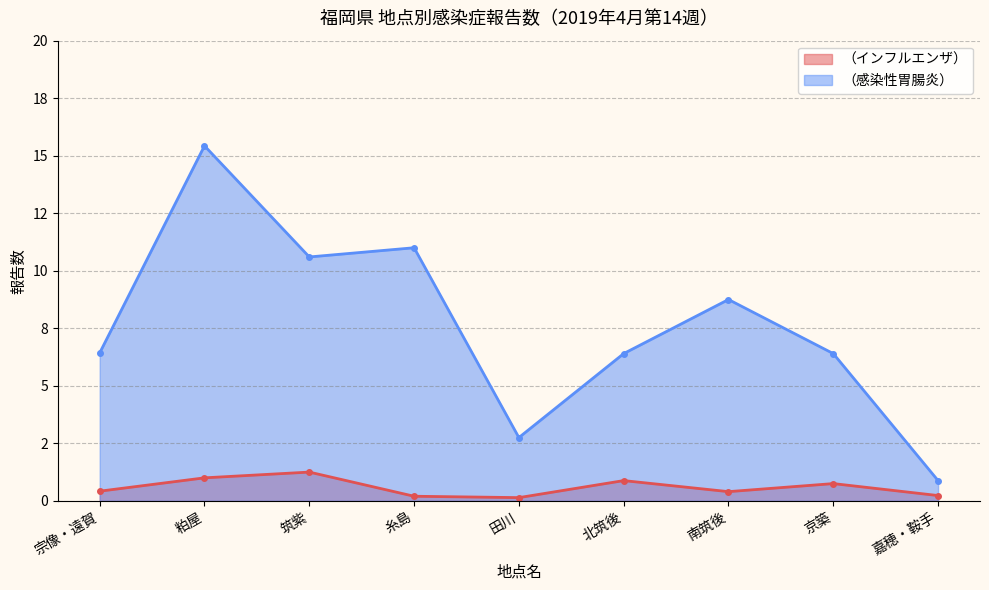

True or false: （感染性胃腸炎） and （インフルエンザ） intersect in this chart.

False